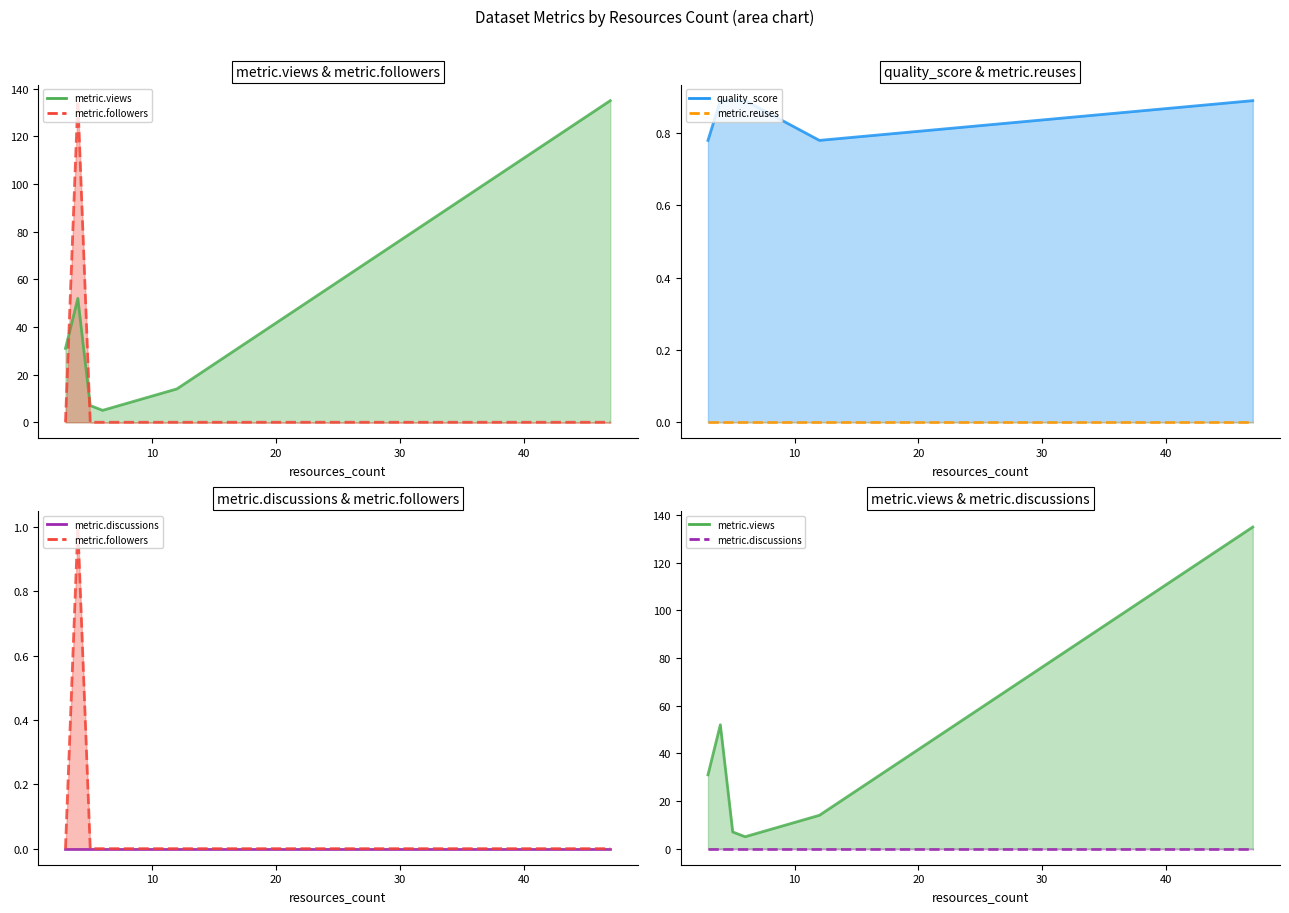

Does the chart display data point markers on the line(s)?

No